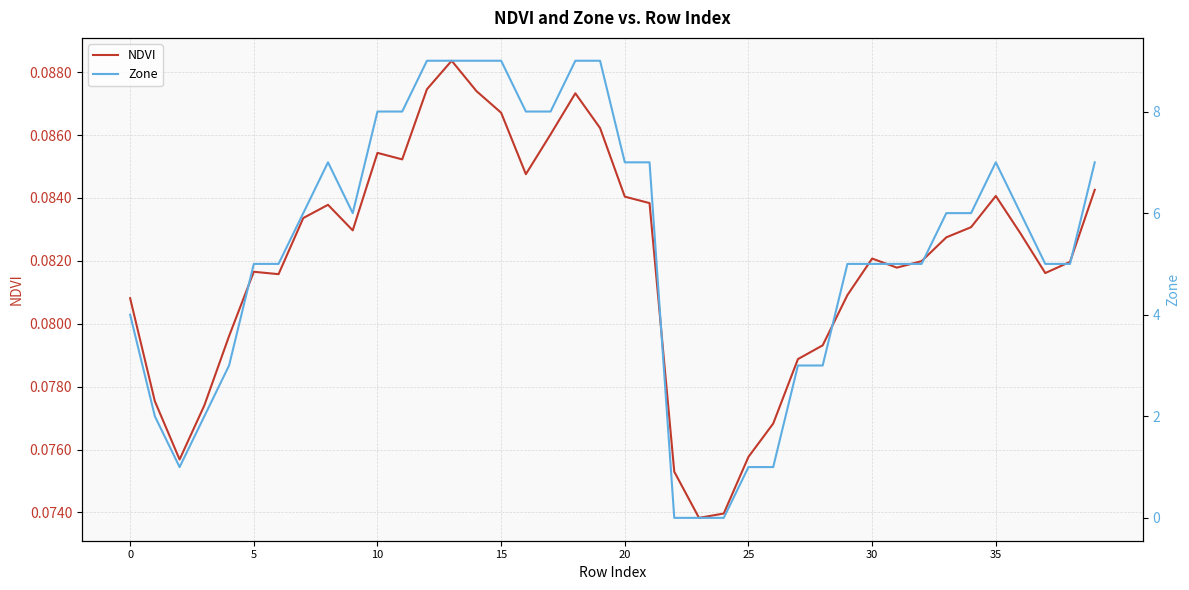

What is the sum of the Zone values at 28 and 11?

11.0